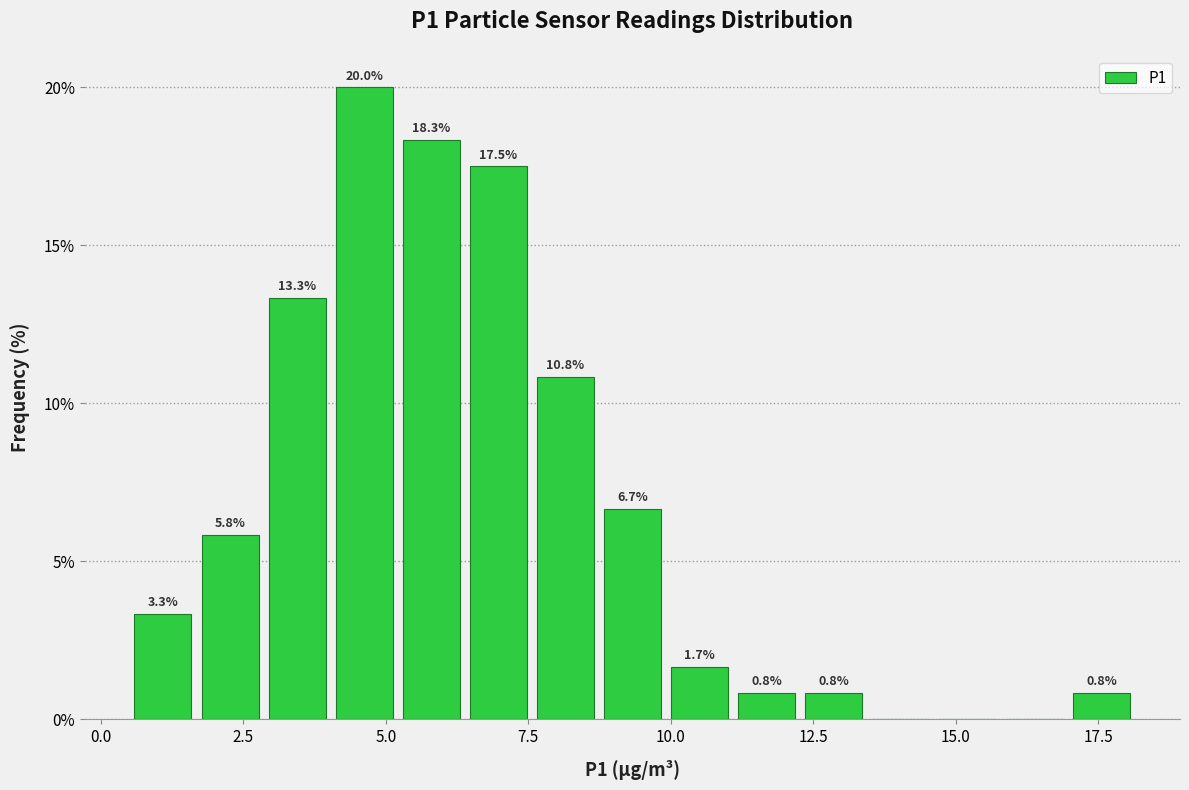

Around what value on the x-axis is the tallest bar? Give the approximate position of its centre, as read against the axis.

4.5